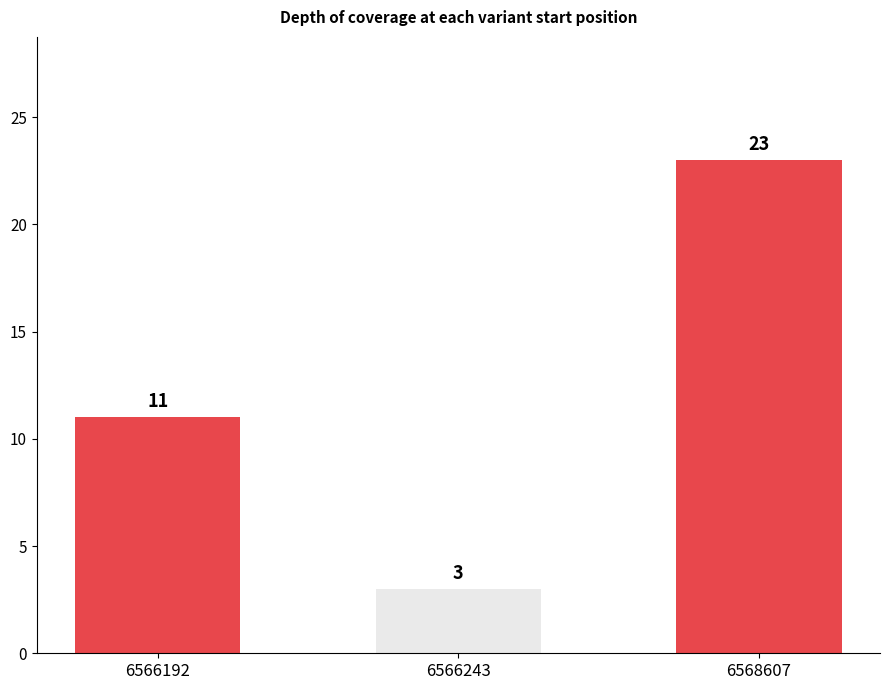

The value at 6568607 is 38. True or false?

False